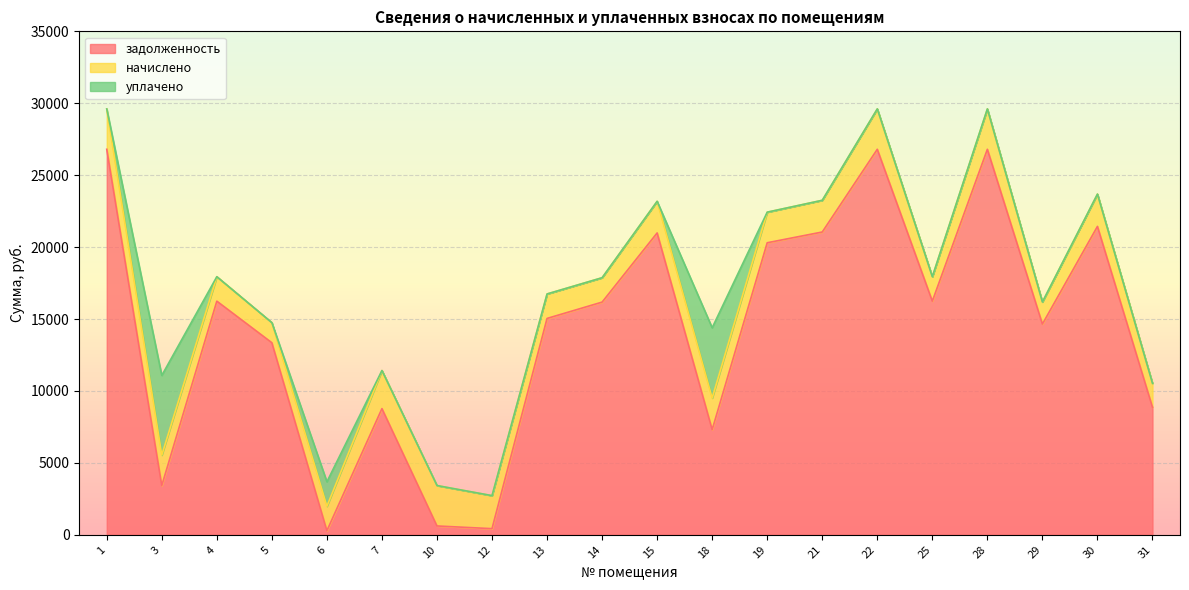

True or false: задолженность has more than 2 points higher than both neighbors.

True